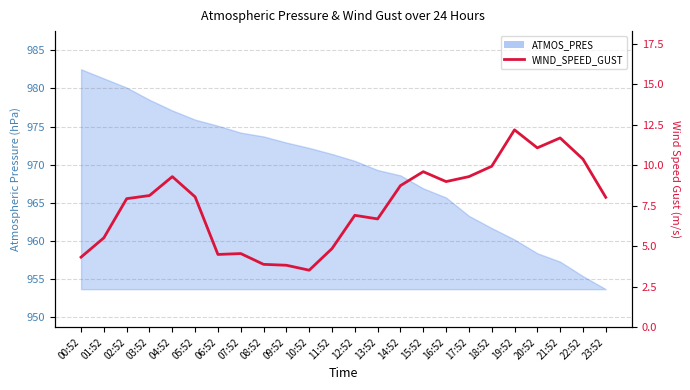

How many data points are less than 8?

11